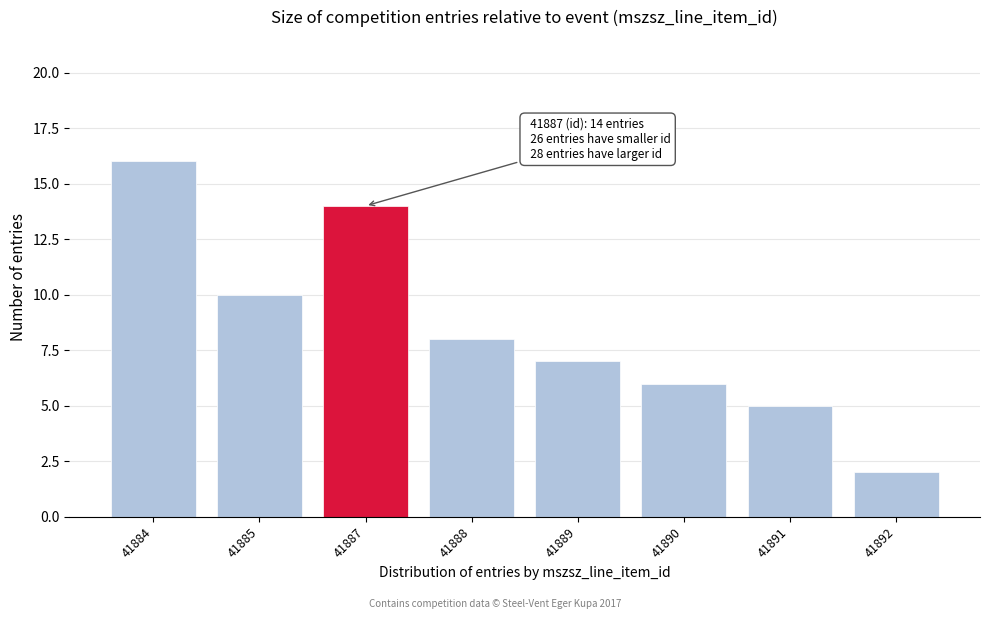

Reading left to right, transcribe all the data shown in this chart.

41884=16	41885=10	41887=14	41888=8	41889=7	41890=6	41891=5	41892=2